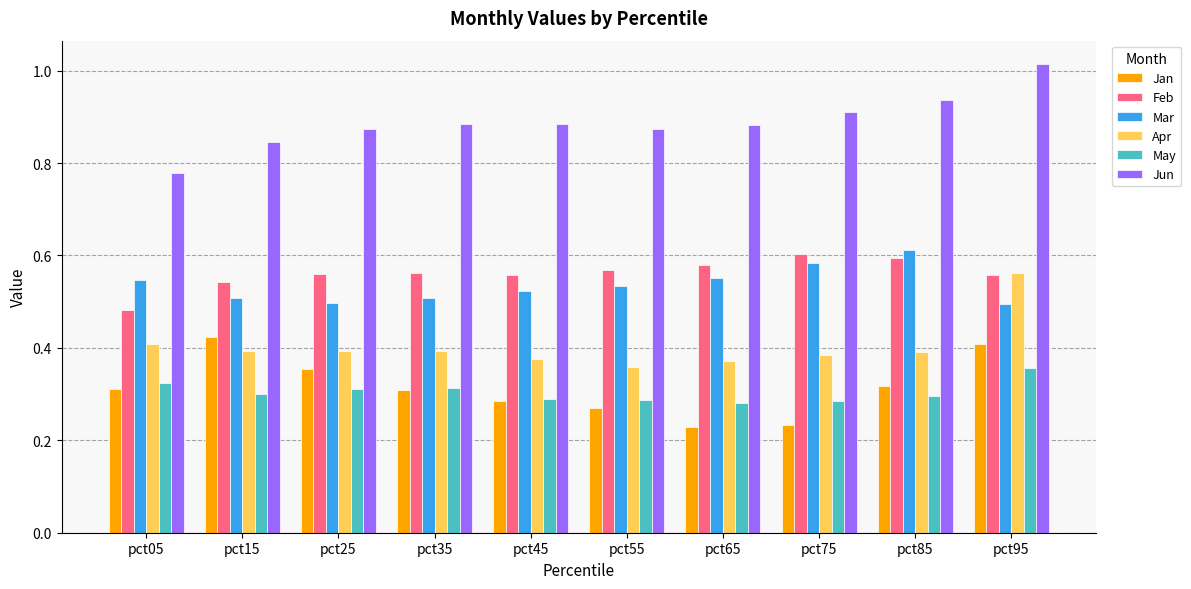

Which label corresponds to the largest value in the chart?

pct95